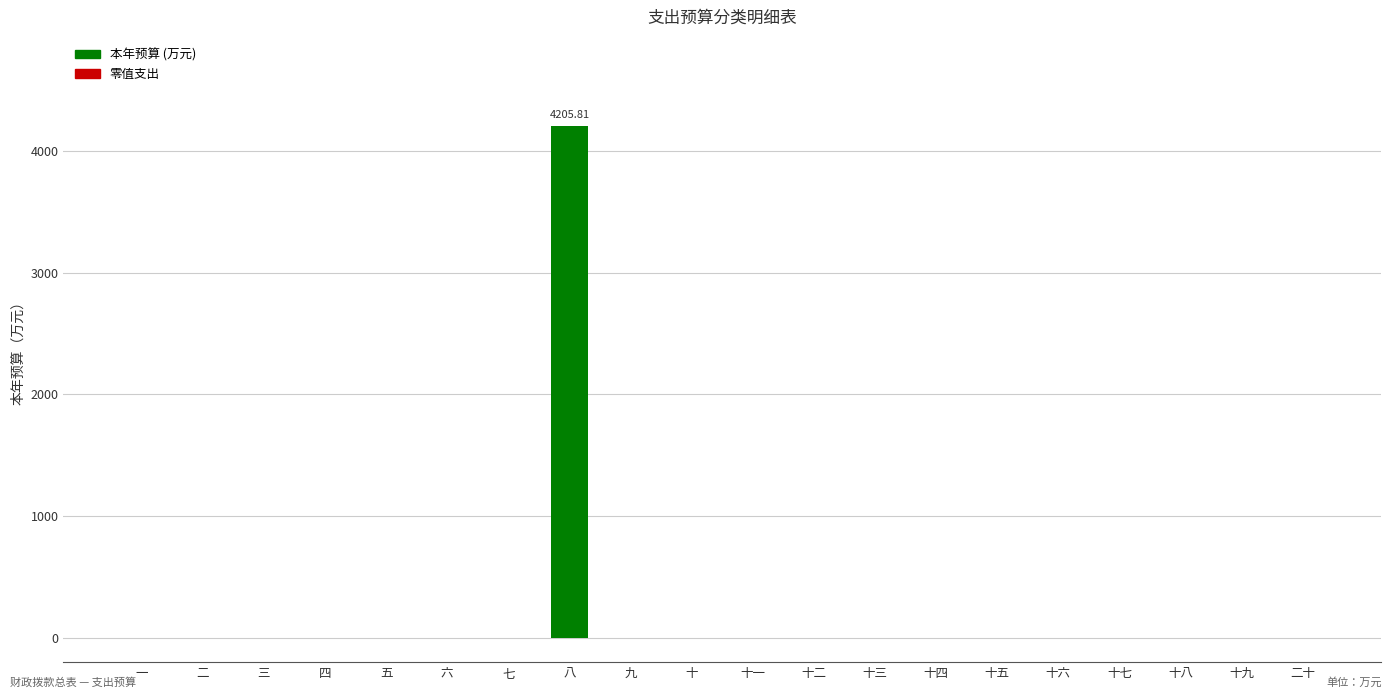

What is the sum of all values?

4205.8